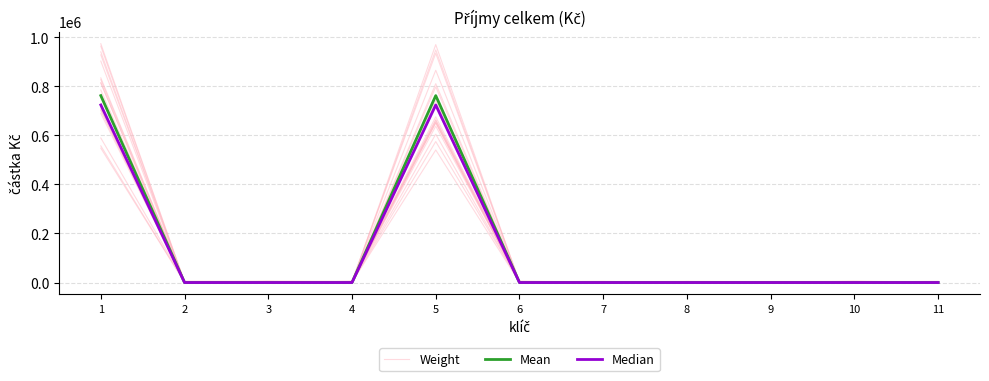

At which category is the sum across all series the highest?

1